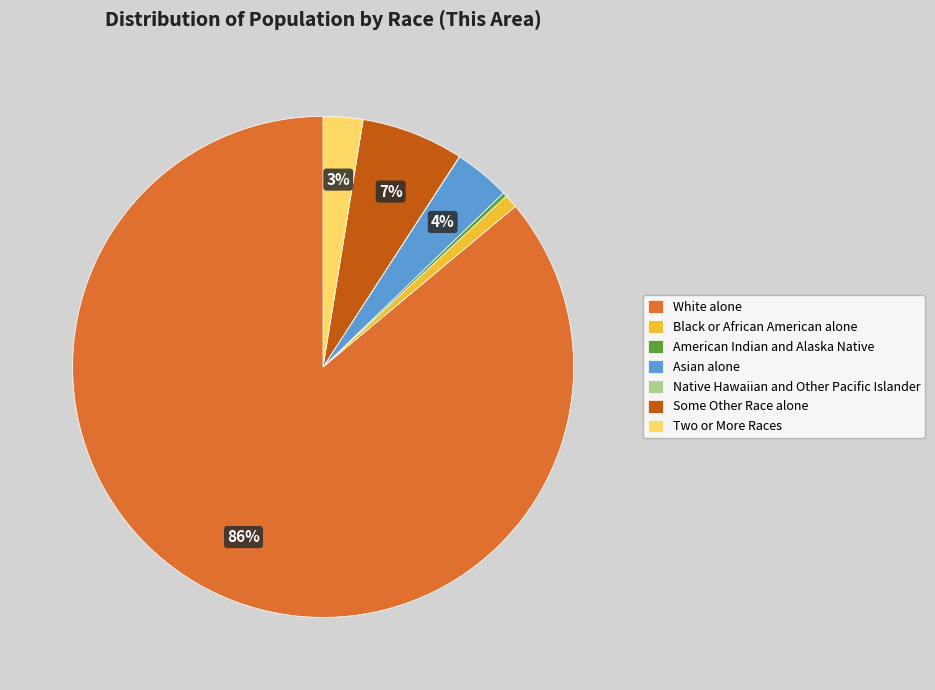

Which has a higher value, Some Other Race alone or Black or African American alone?

Some Other Race alone